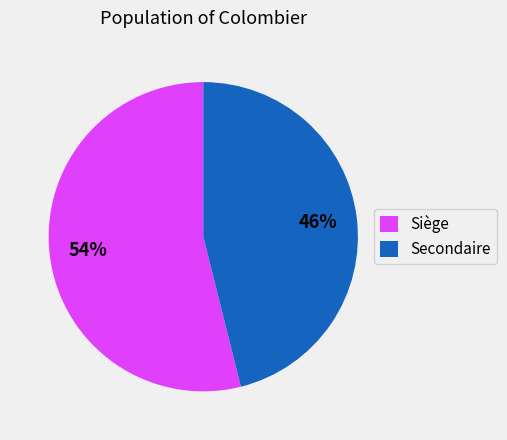

Is it true that Siège is 42% of the pie?

False